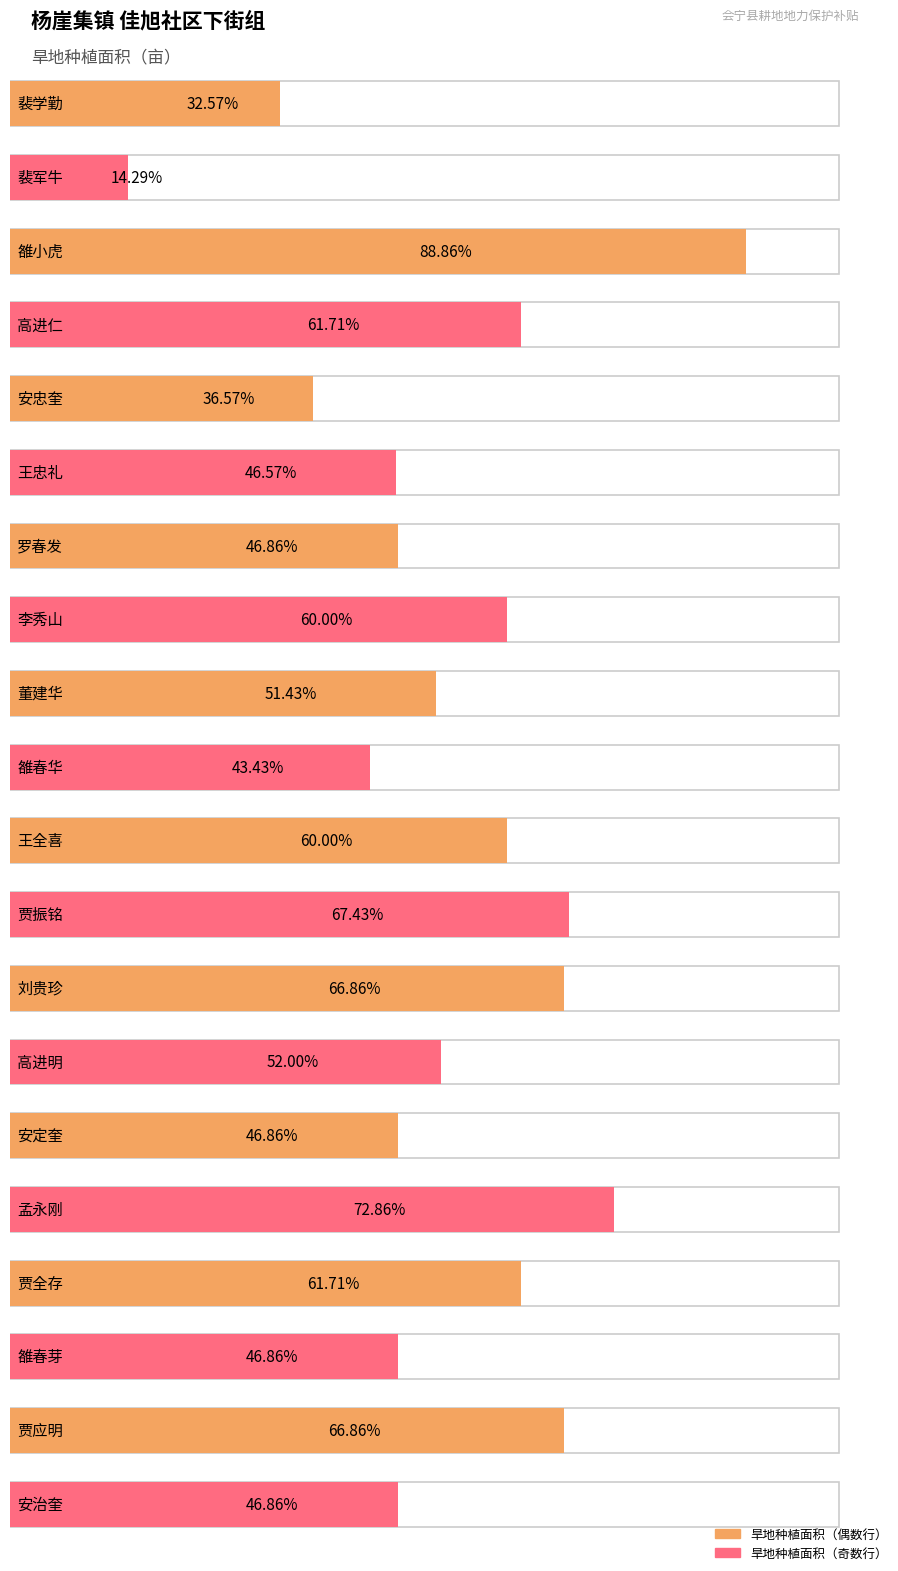

Rank the categories by value from lowest to highest.

裴军牛, 裴学勤, 安忠奎, 雒春华, 王忠礼, 罗春发, 安定奎, 雒春芽, 安治奎, 董建华, 高进明, 李秀山, 王全喜, 高进仁, 贾全存, 刘贵珍, 贾应明, 贾振铭, 孟永刚, 雒小虎